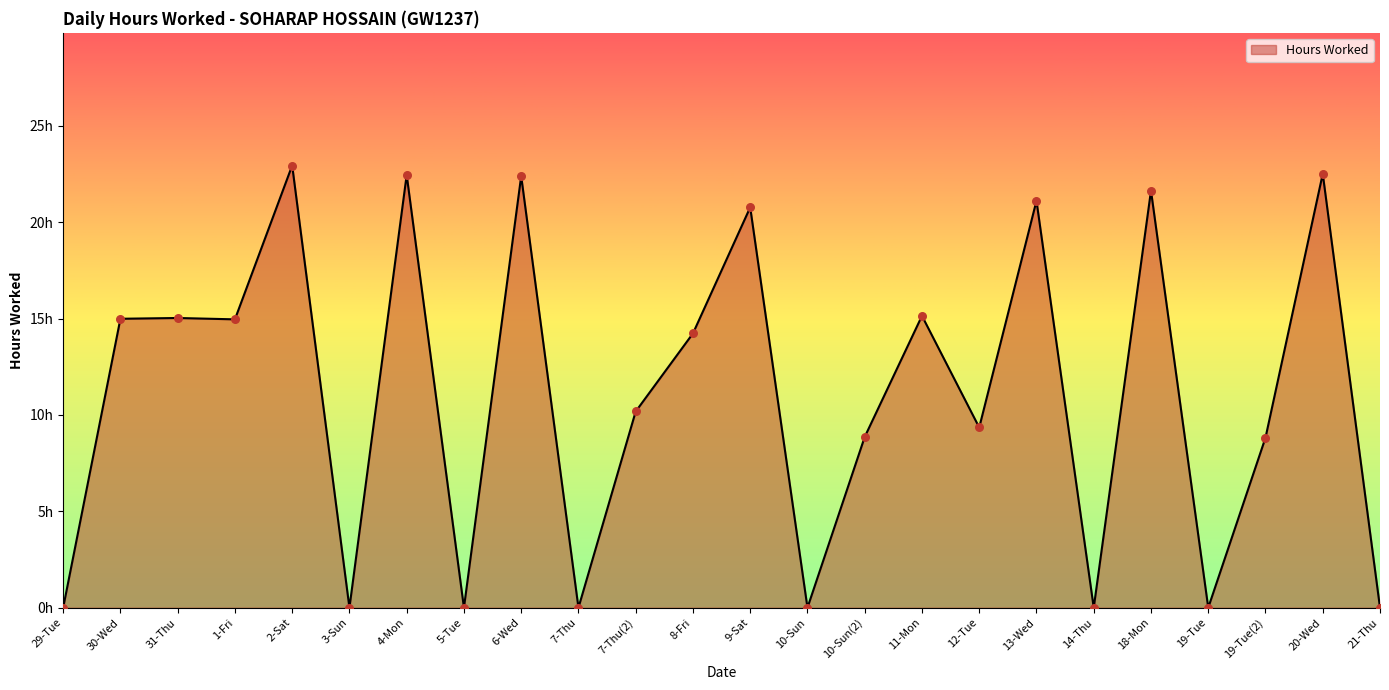

Does the chart have visible grid lines?

No